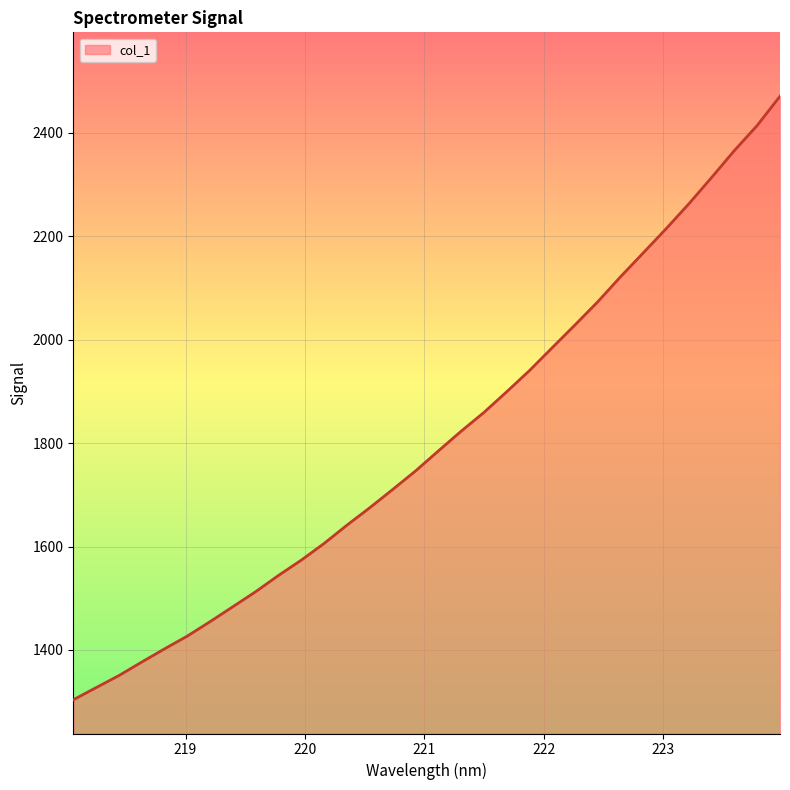

What is the difference between the maximum and minimum values?

1167.6